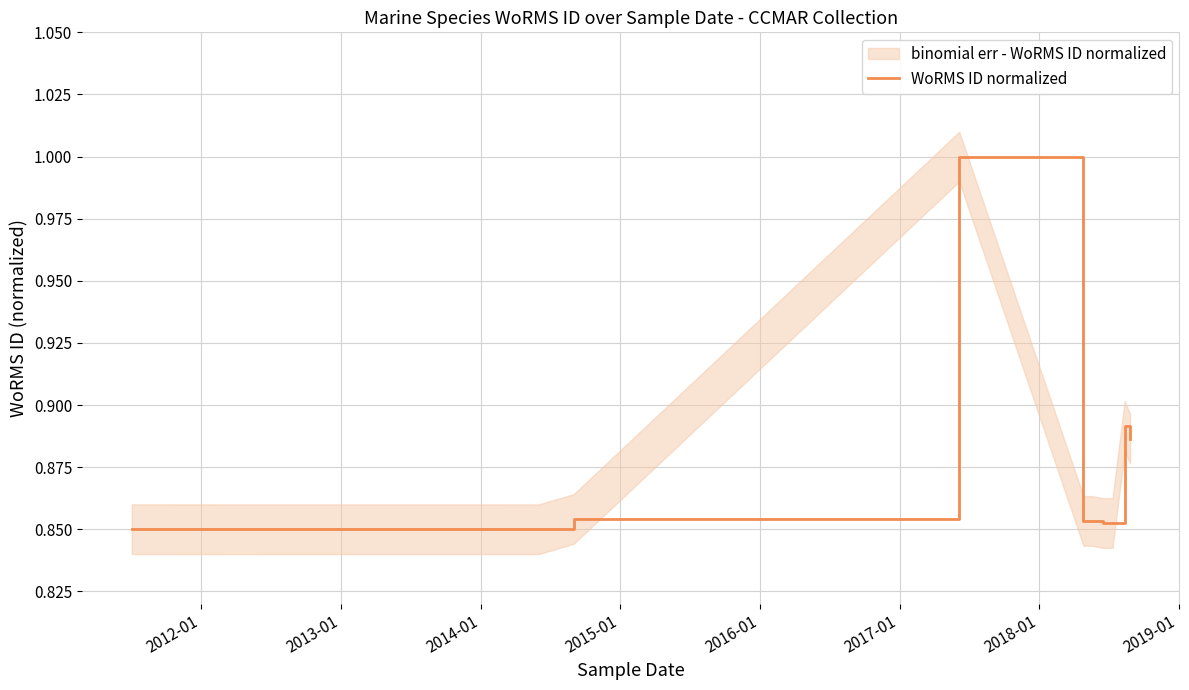

What is the greatest value displayed?

1.0